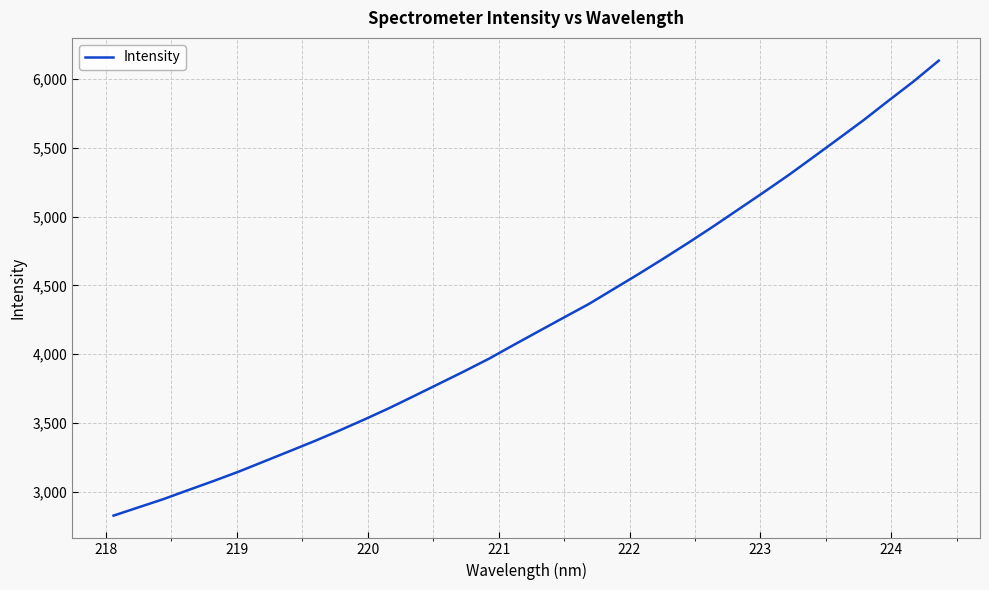

What is the maximum value shown in the chart?

6134.4